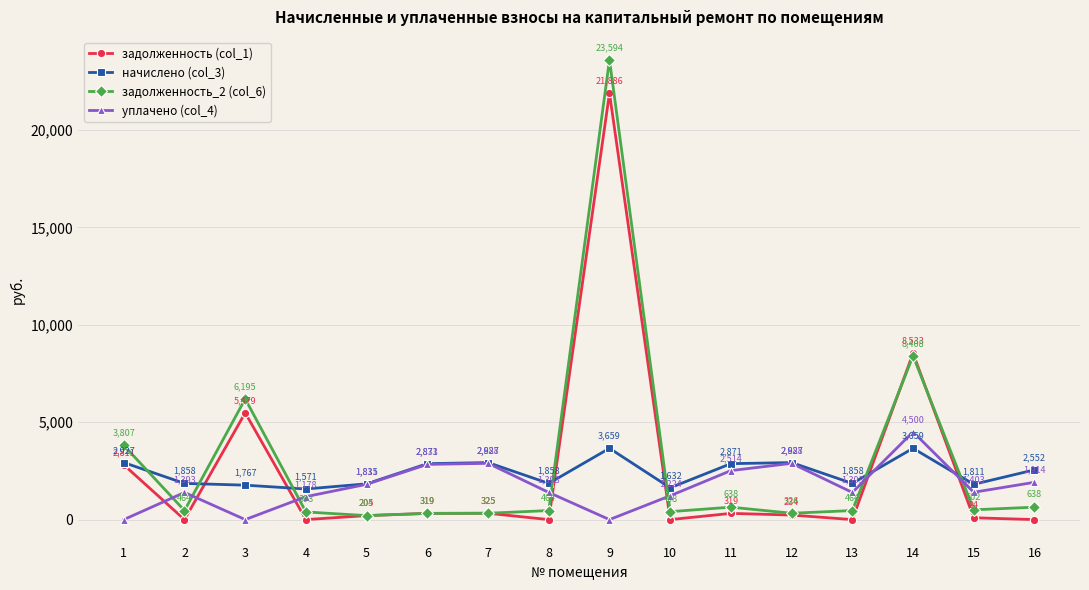

At 15, list the series in order from smallest to largest.

задолженность (col_1), задолженность_2 (col_6), уплачено (col_4), начислено (col_3)